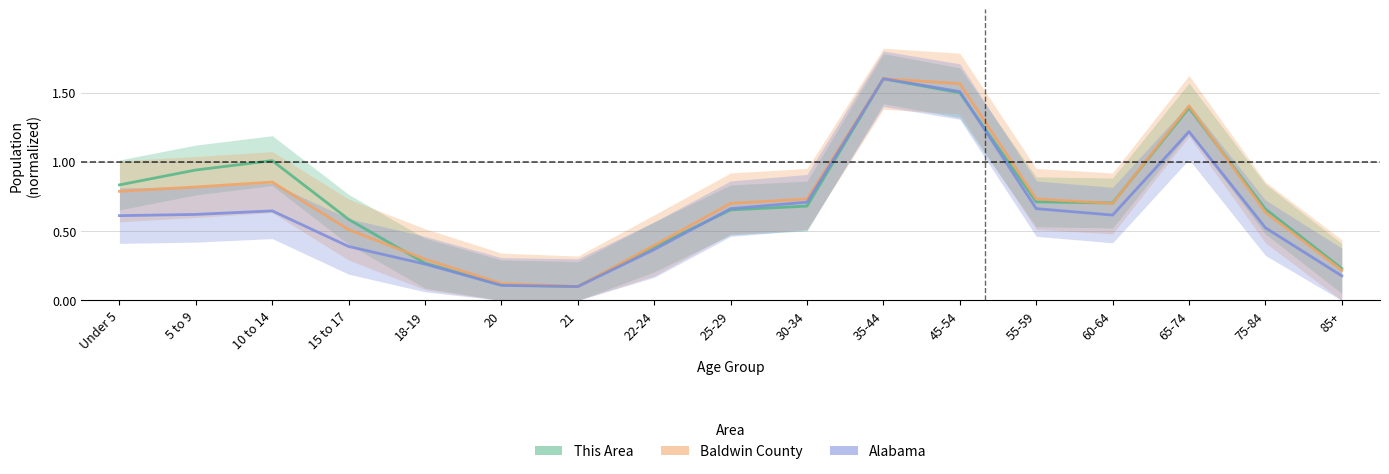

What position from the left is 22-24?

8